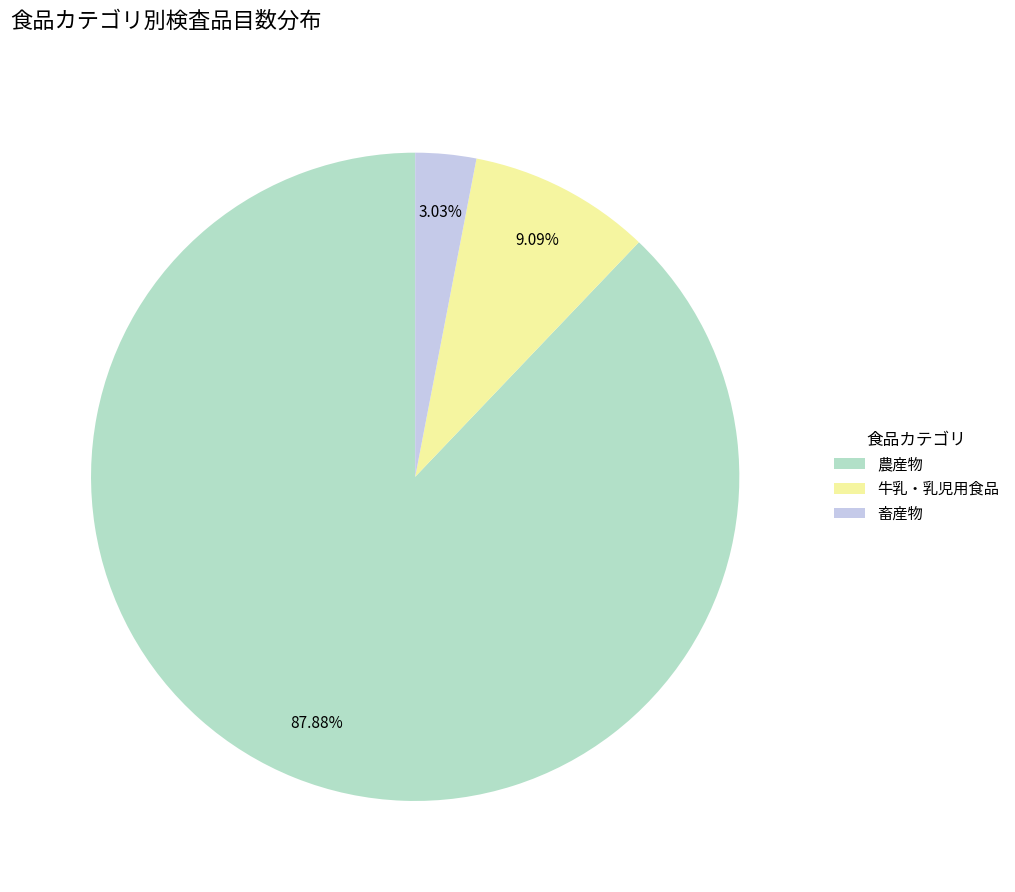

Rank the categories by value from lowest to highest.

畜産物, 牛乳・乳児用食品, 農産物